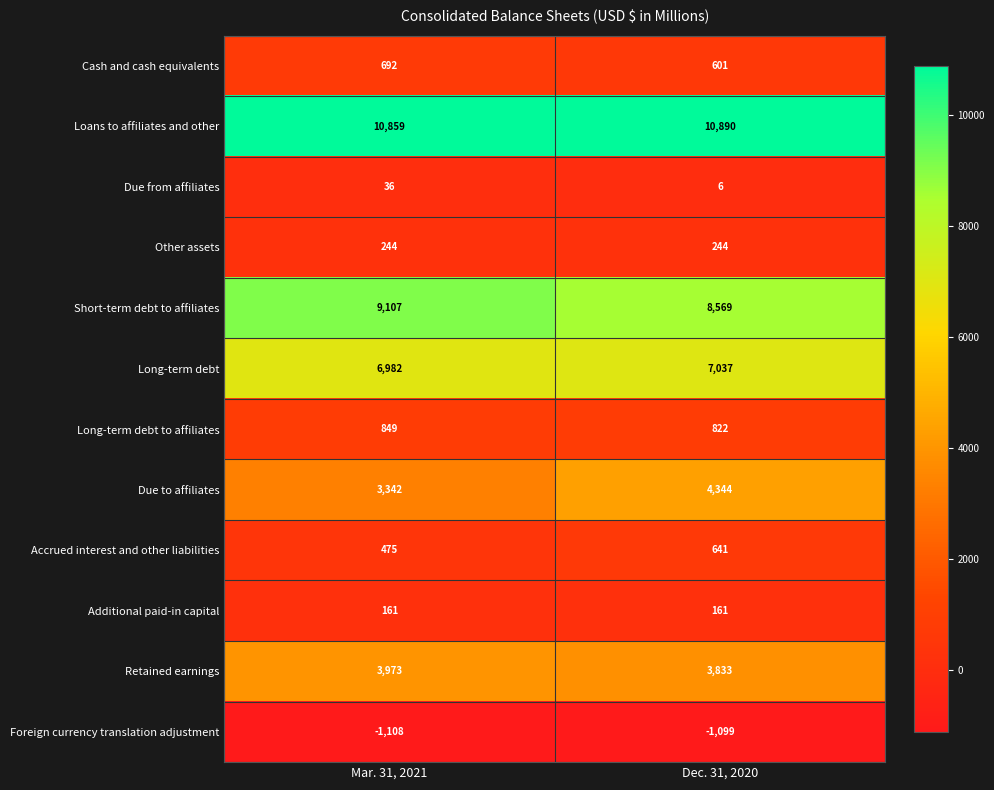

What is the difference between the highest and lowest values at Dec. 31, 2020?

11989